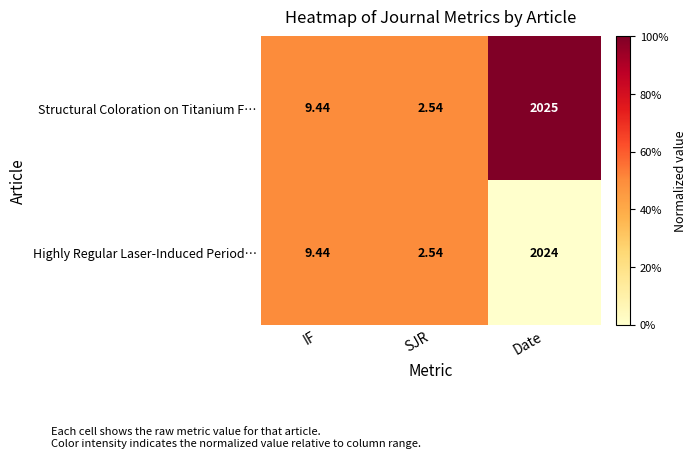

At which category is the sum across all series the highest?

Date